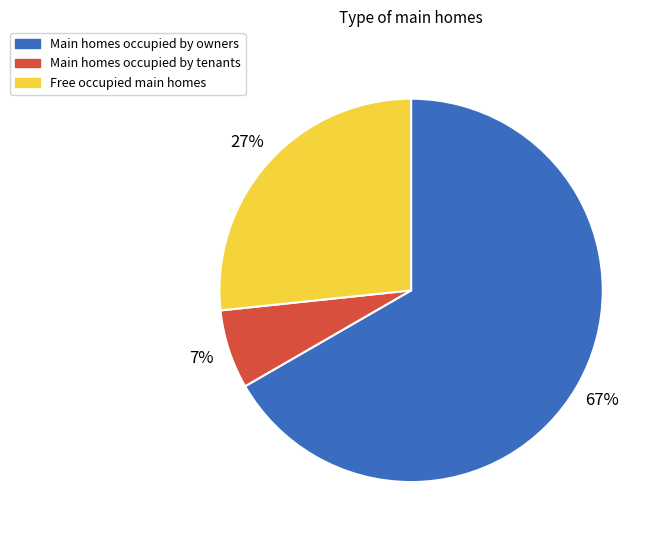

To the nearest percent, what is the average slice percentage?

33%